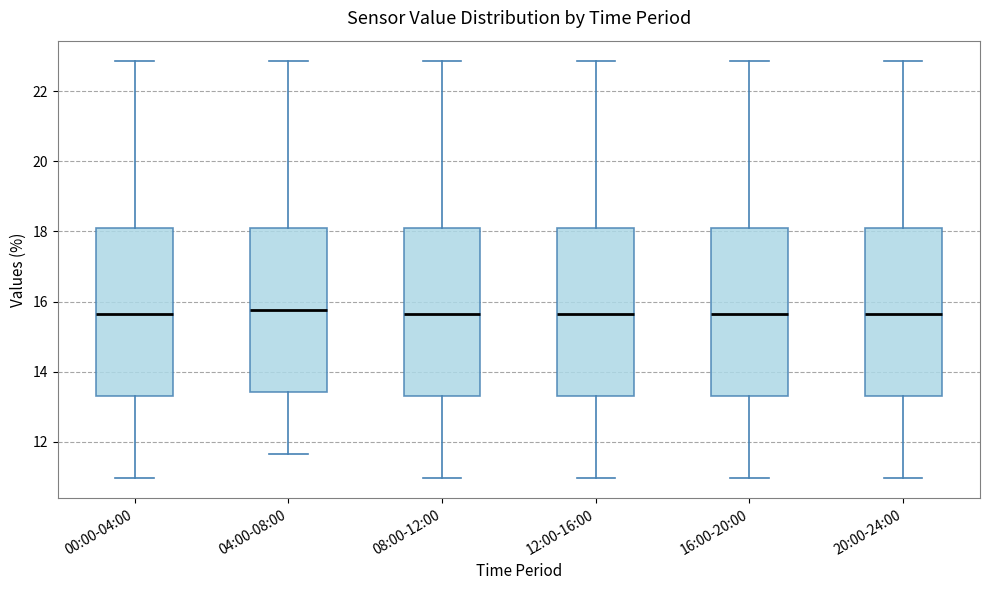

Reading left to right, transcribe this box plot: for each box, give where its median line is, the range the box spans, and where its two whiskers end, as read against the y-axis. The values are not printed on the chart, so give them approximately, as read against the axis.

00:00-04:00: median 15.6, box 13.2 to 18.2, whiskers 11.0 to 22.8
04:00-08:00: median 15.8, box 13.4 to 18.2, whiskers 11.6 to 22.8
08:00-12:00: median 15.6, box 13.2 to 18.2, whiskers 11.0 to 22.8
12:00-16:00: median 15.6, box 13.2 to 18.2, whiskers 11.0 to 22.8
16:00-20:00: median 15.6, box 13.2 to 18.2, whiskers 11.0 to 22.8
20:00-24:00: median 15.6, box 13.2 to 18.2, whiskers 11.0 to 22.8